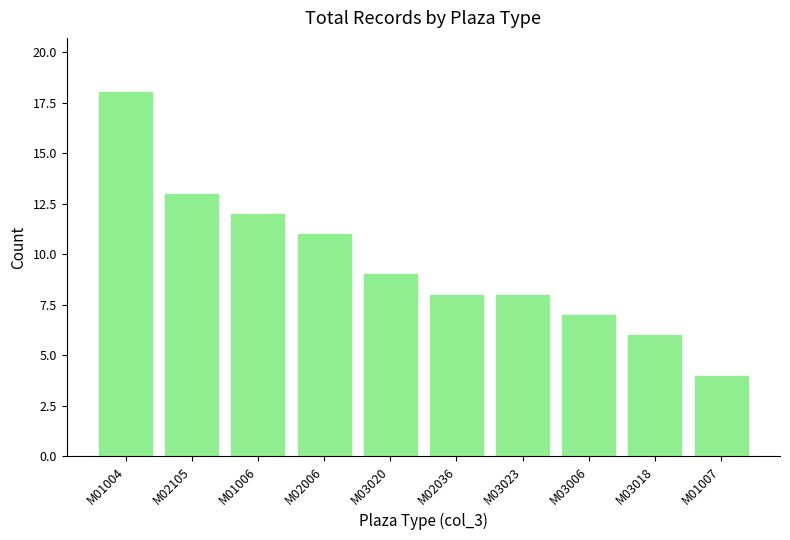

Where is the data nearest to the value 11?

M02006